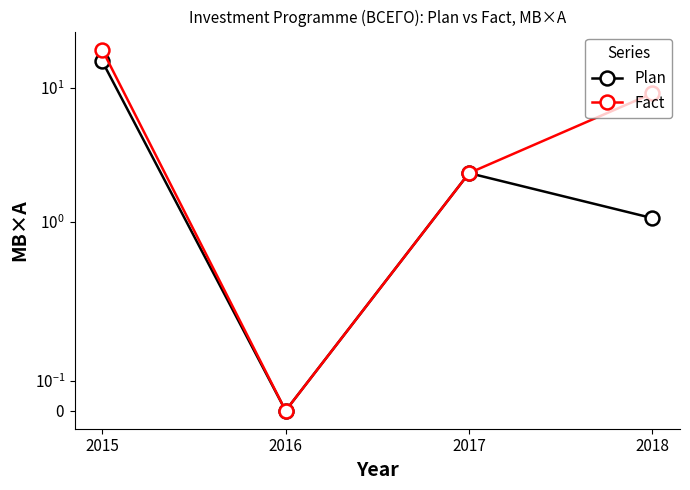

At which category does the chart reach its peak across all series?

2015